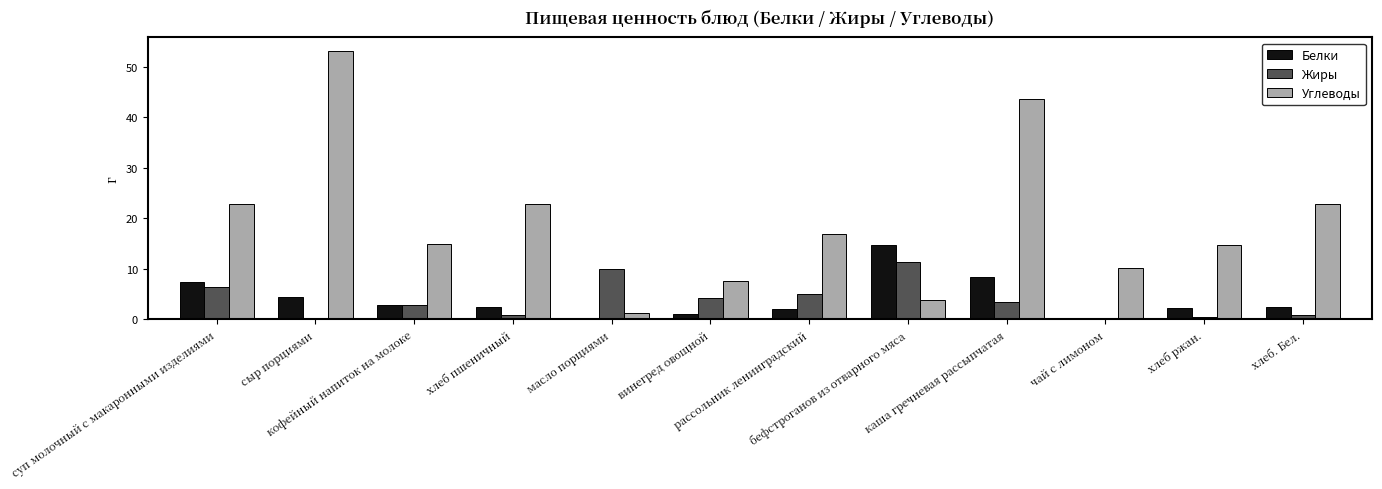

Which series has the largest total across all categories?

Углеводы